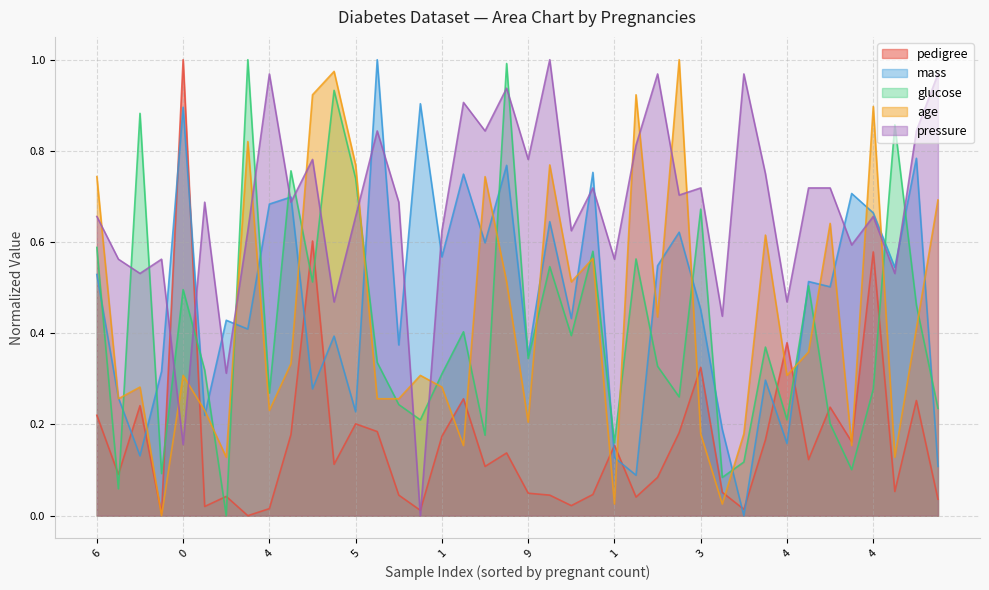

True or false: age has more than 2 interior local peaks.

True